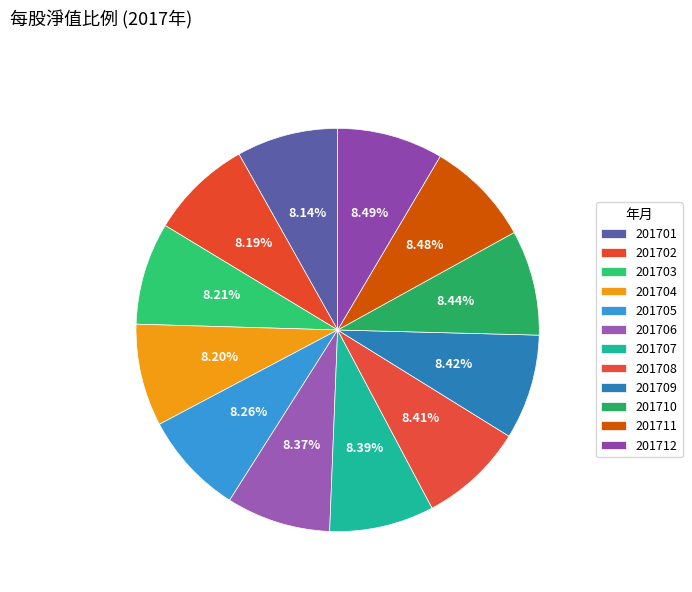

What is the ratio of the value at 201701 to the value at 201703?

1.0